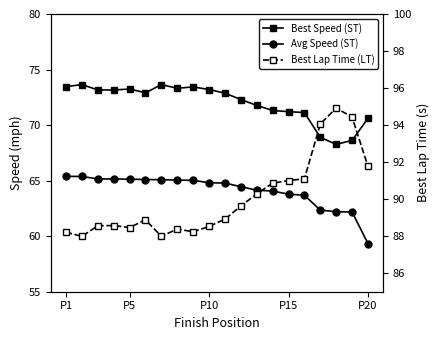

At which category is the sum across all series the highest?

P1